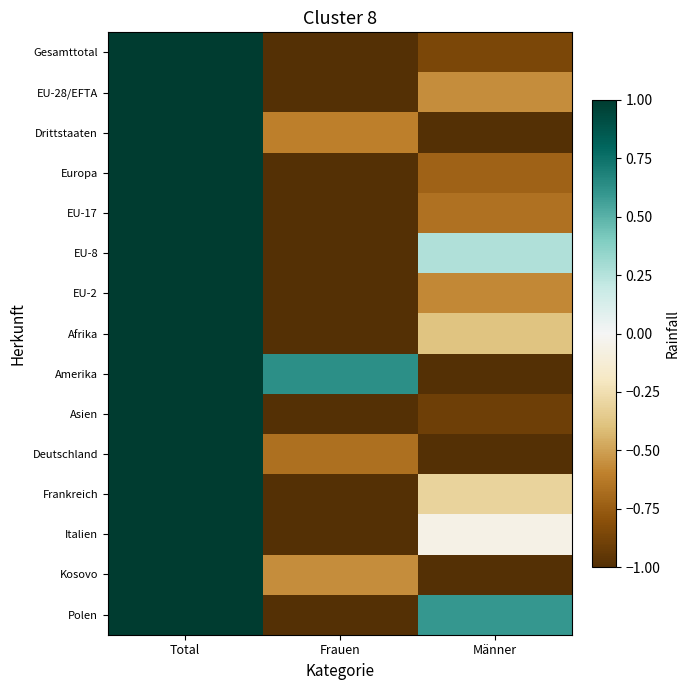

Reading left to right, extract all data points from this chart.

Gesamttotal: Total=1.0	Frauen=-1.0	Männer=-0.9
EU-28/EFTA: Total=1.0	Frauen=-1.0	Männer=-0.6
Drittstaaten: Total=1.0	Frauen=-0.6	Männer=-1.0
Europa: Total=1.0	Frauen=-1.0	Männer=-0.7
EU-17: Total=1.0	Frauen=-1.0	Männer=-0.7
EU-8: Total=1.0	Frauen=-1.0	Männer=0.3
EU-2: Total=1.0	Frauen=-1.0	Männer=-0.6
Afrika: Total=1.0	Frauen=-1.0	Männer=-0.4
Amerika: Total=1.0	Frauen=0.6	Männer=-1.0
Asien: Total=1.0	Frauen=-1.0	Männer=-0.9
Deutschland: Total=1.0	Frauen=-0.7	Männer=-1.0
Frankreich: Total=1.0	Frauen=-1.0	Männer=-0.3
Italien: Total=1.0	Frauen=-1.0	Männer=-0.1
Kosovo: Total=1.0	Frauen=-0.6	Männer=-1.0
Polen: Total=1.0	Frauen=-1.0	Männer=0.6